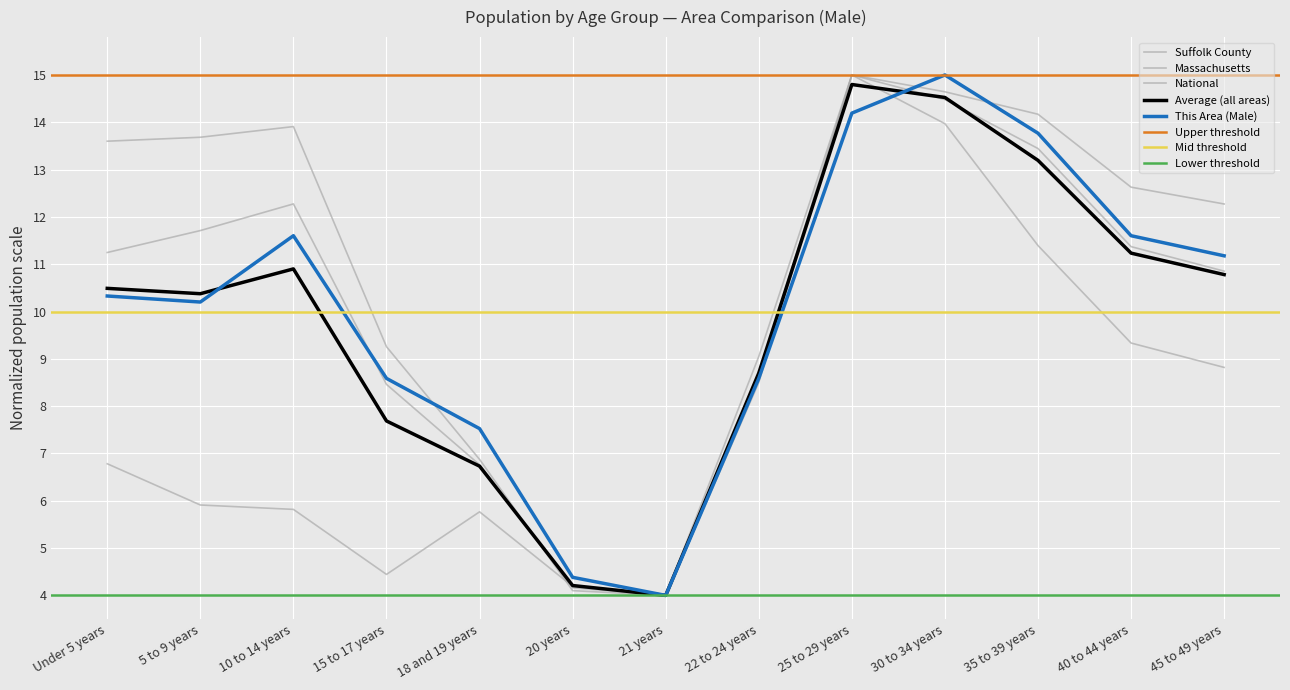

Is it true that Massachusetts equals 4.2 at 20 years?

True